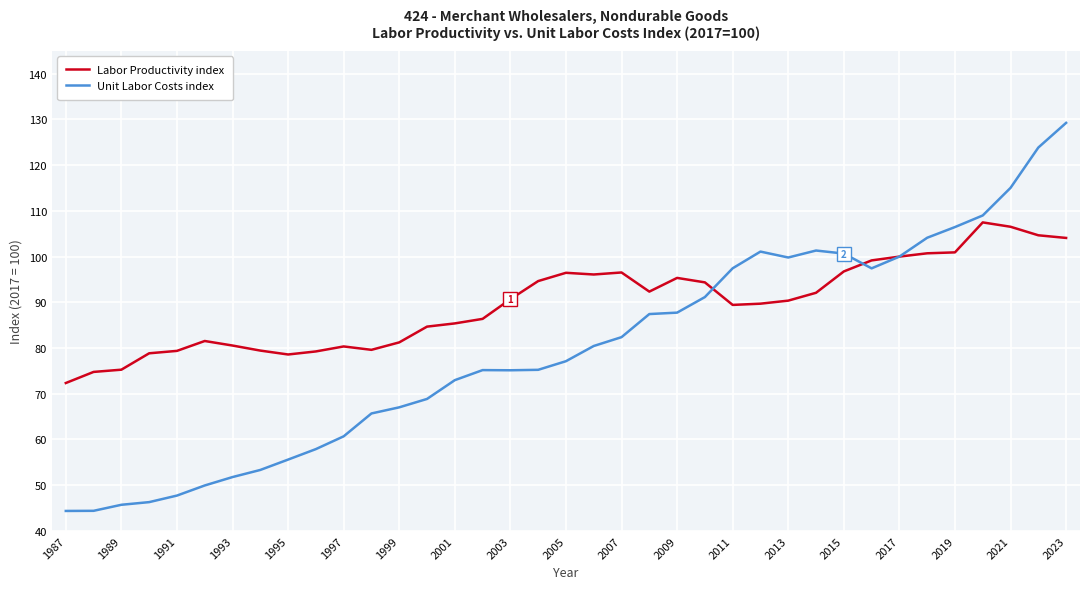

What is the lowest value of the Unit Labor Costs index series?

44.4